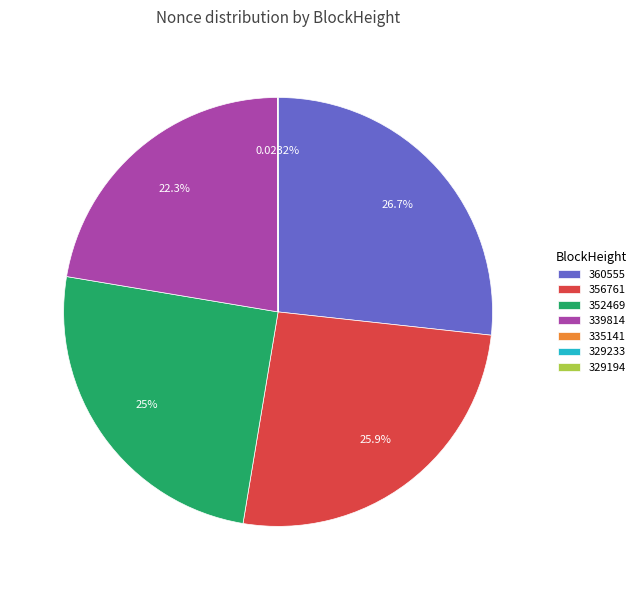

Is there any slice that represents more than half of the pie?

No